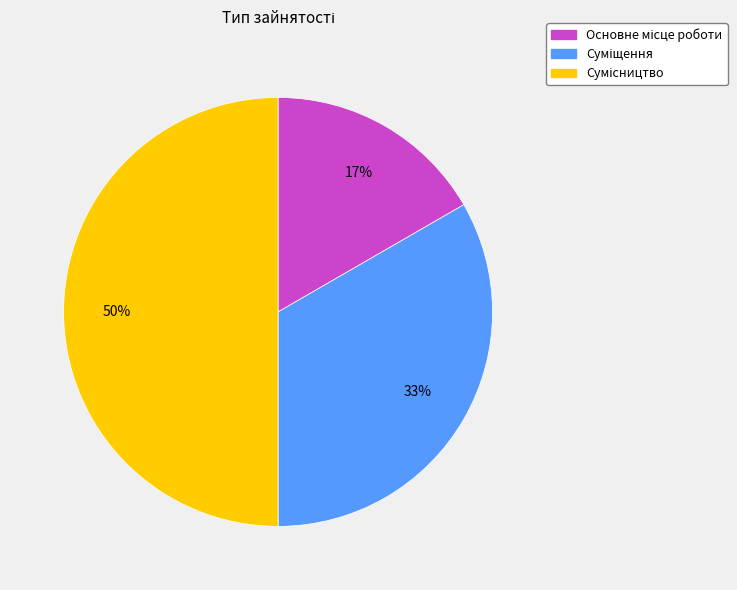

To the nearest percent, what is the difference between the largest and smallest slice percentages?

33%